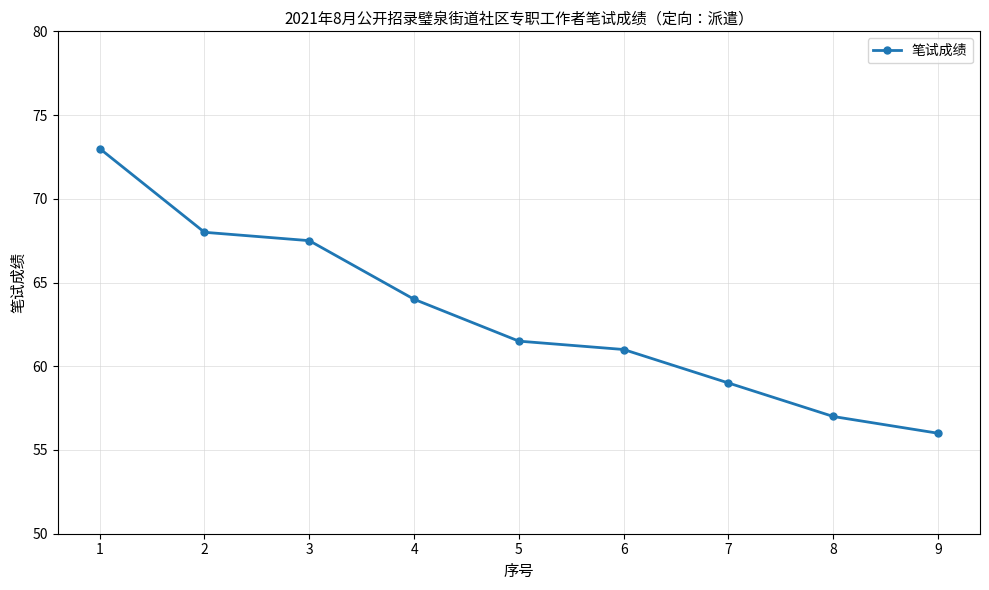

The value at 9 is 89.9. True or false?

False